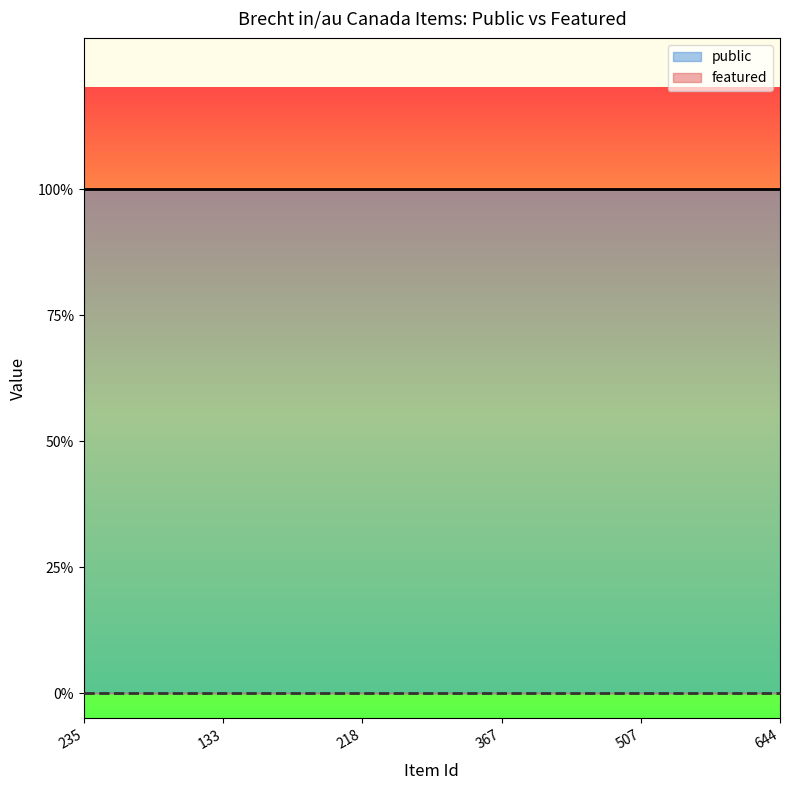

What is the total value across all series at 218?

1